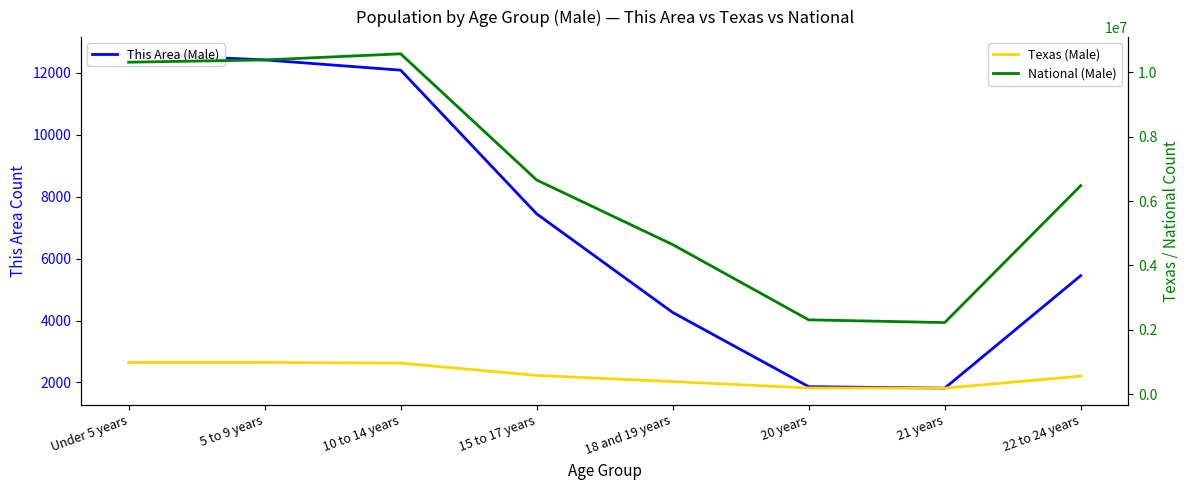

Which has a higher value, 5 to 9 years or 15 to 17 years?

5 to 9 years